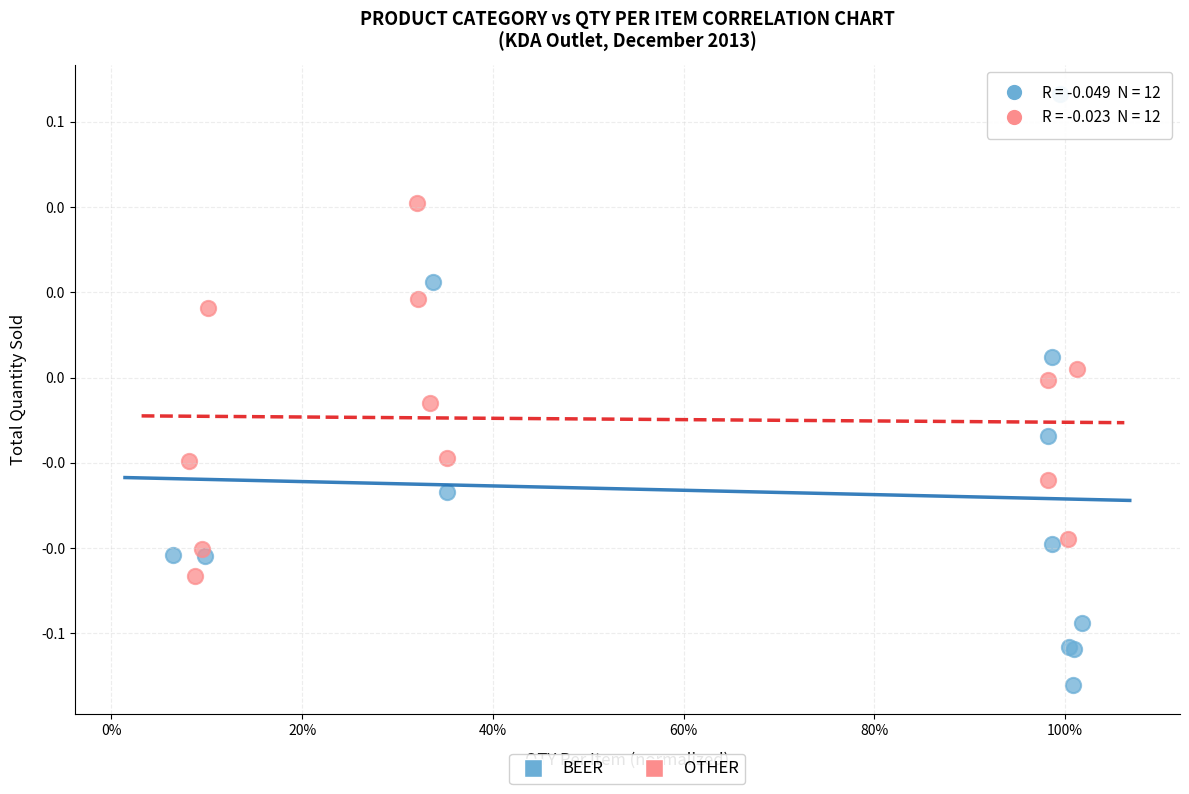

Which series has the widest spread of Y values?

BEER